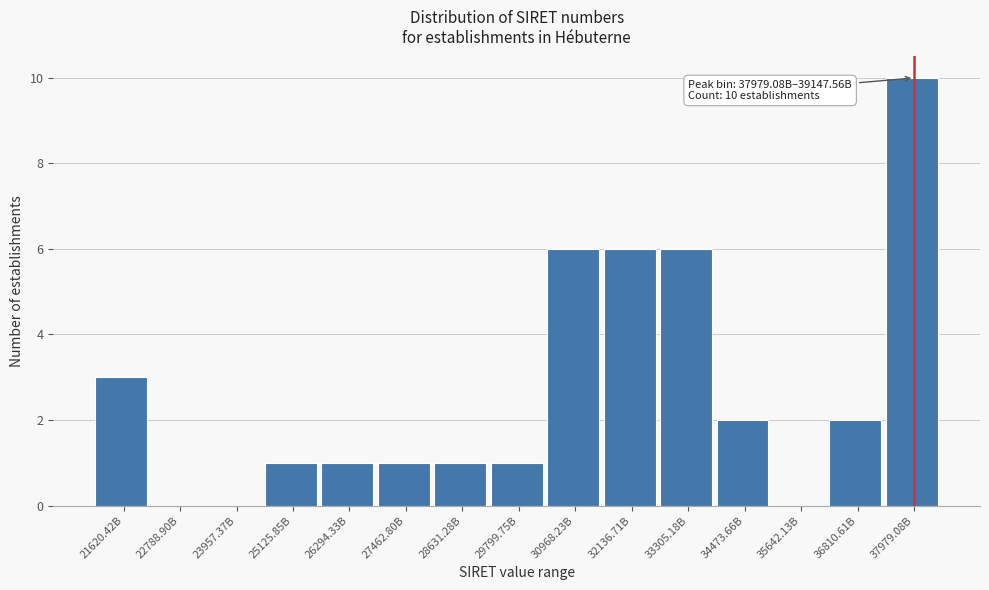

Reading right to left, transcribe all the data shown in this chart.

37979.08B=10	36810.61B=2	35642.13B=0	34473.66B=2	33305.18B=6	32136.71B=6	30968.23B=6	29799.75B=1	28631.28B=1	27462.80B=1	26294.33B=1	25125.85B=1	23957.37B=0	22788.90B=0	21620.42B=3